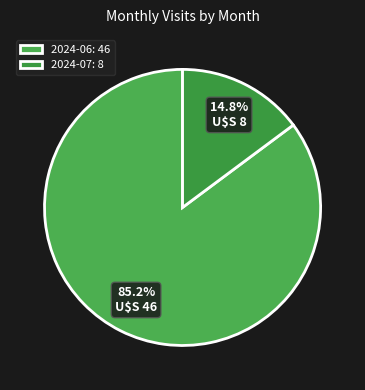

Is it true that 2024-07 is 1% of the pie?

False